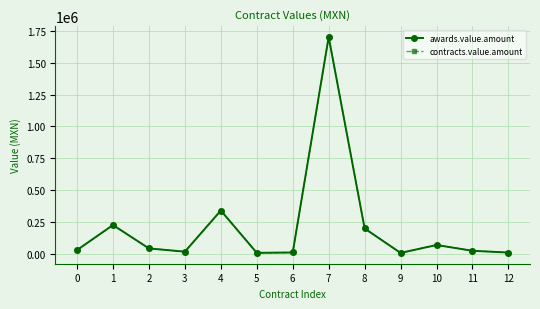

Does the chart have visible grid lines?

Yes